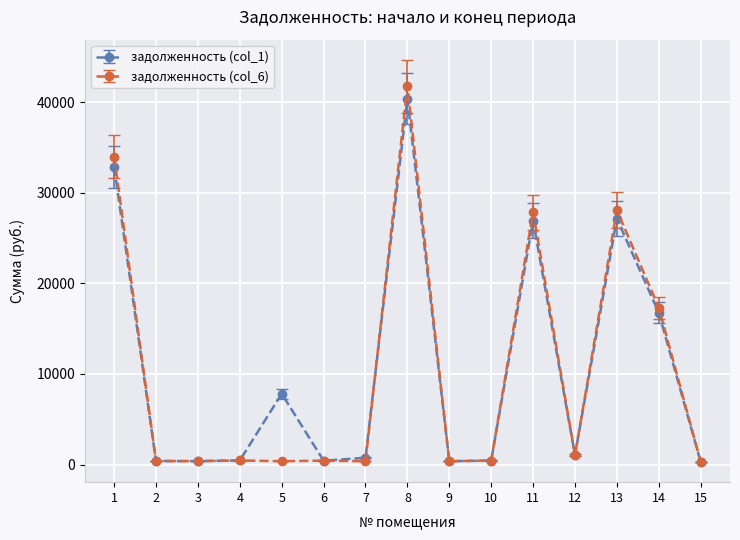

At which category does the chart reach its peak across all series?

8